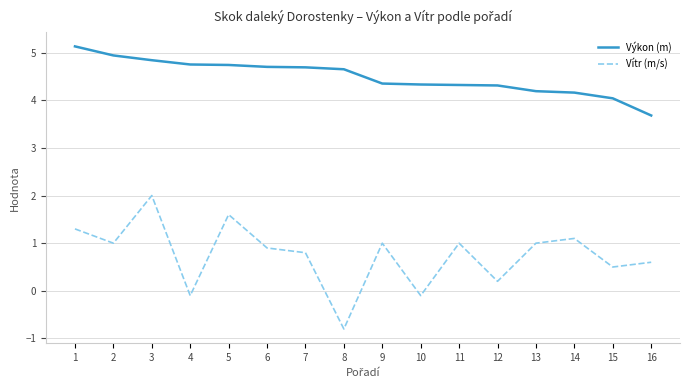

What is the sum of all Výkon (m) values?

71.8